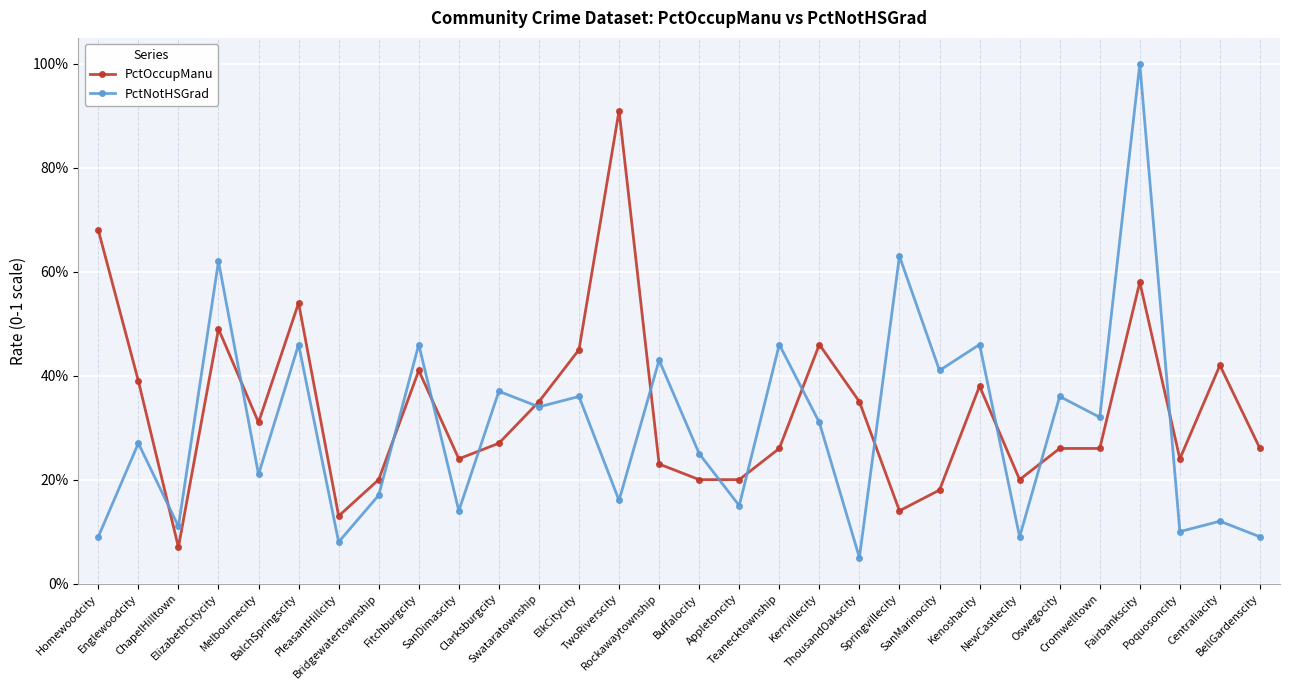

Is the value of PctNotHSGrad at Teanecktownship greater than the value of PctOccupManu at Cromwelltown?

Yes